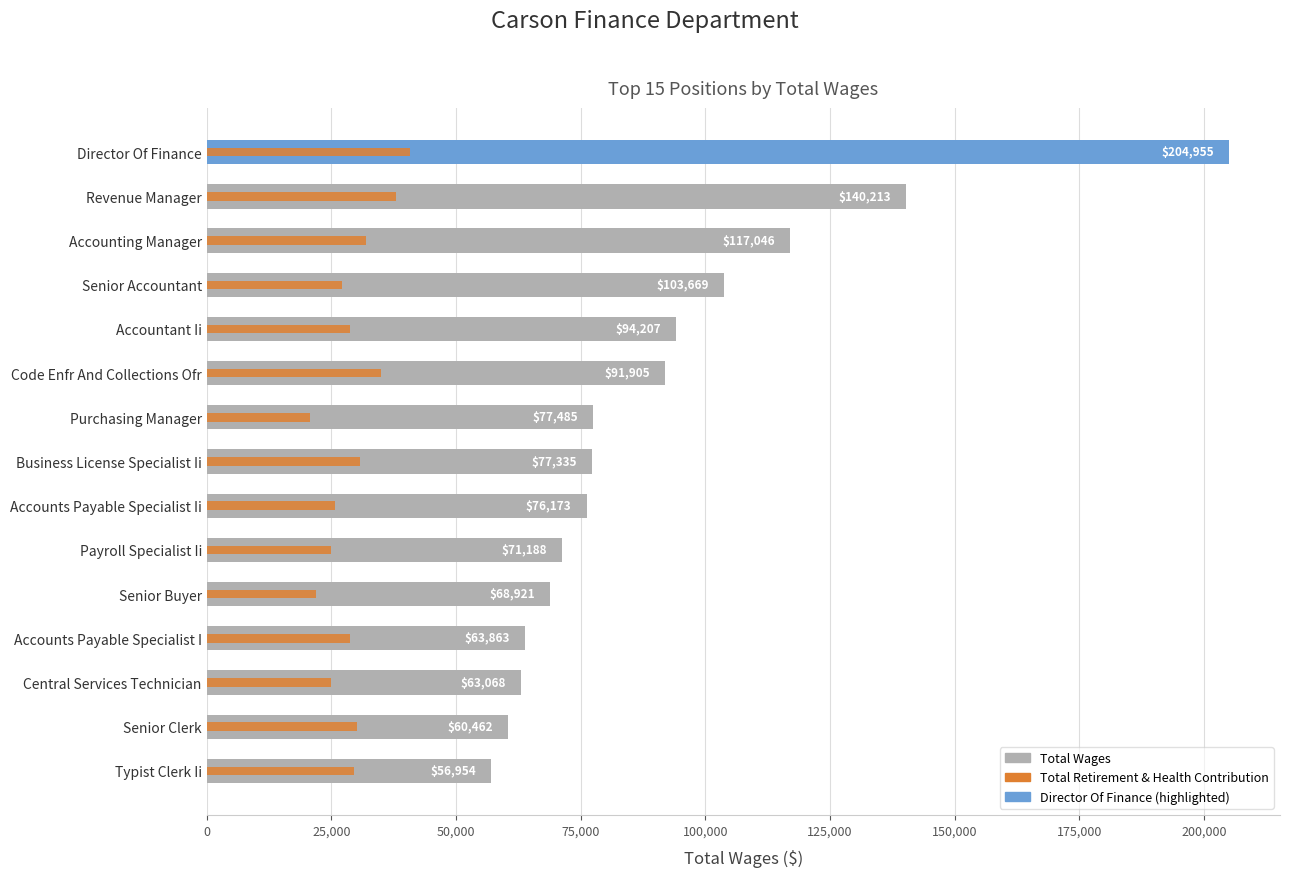

How many bars are there in total?

30